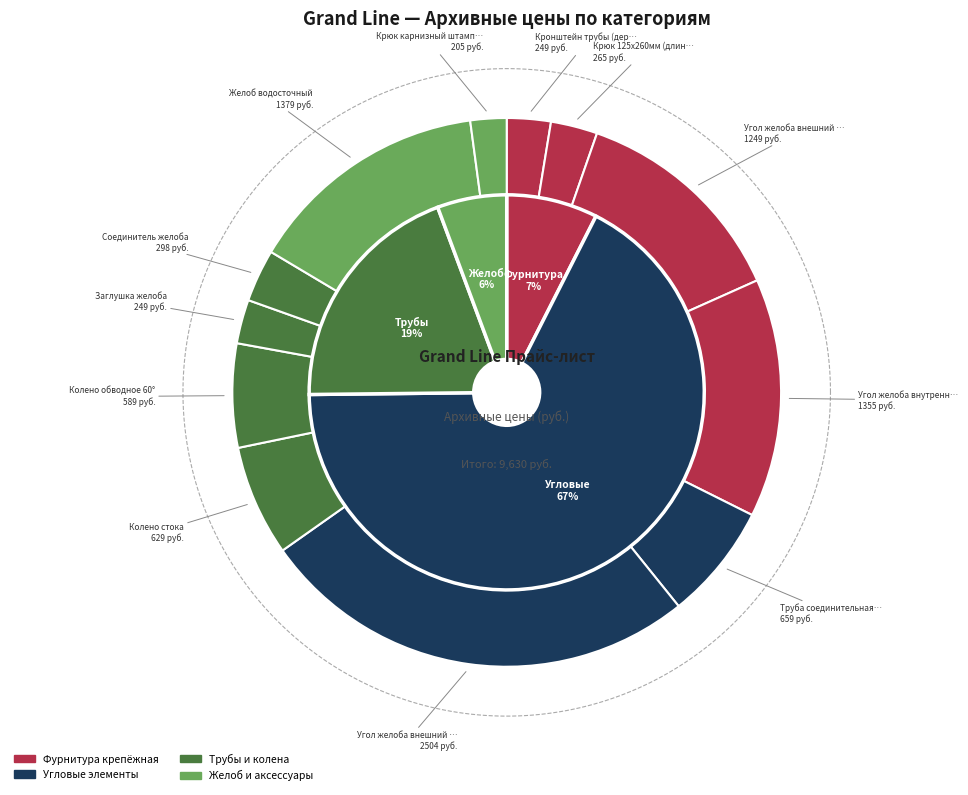

How many slices are in this pie chart?

12